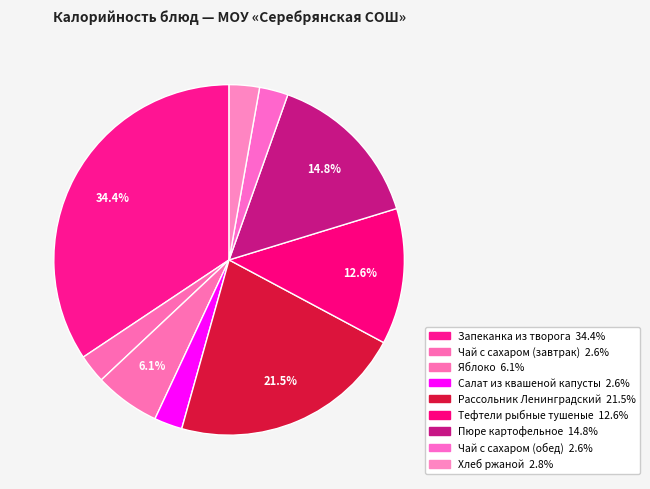

Combined, what portion of the pie is Салат из квашеной капусты and Хлеб ржаной?

5.4%